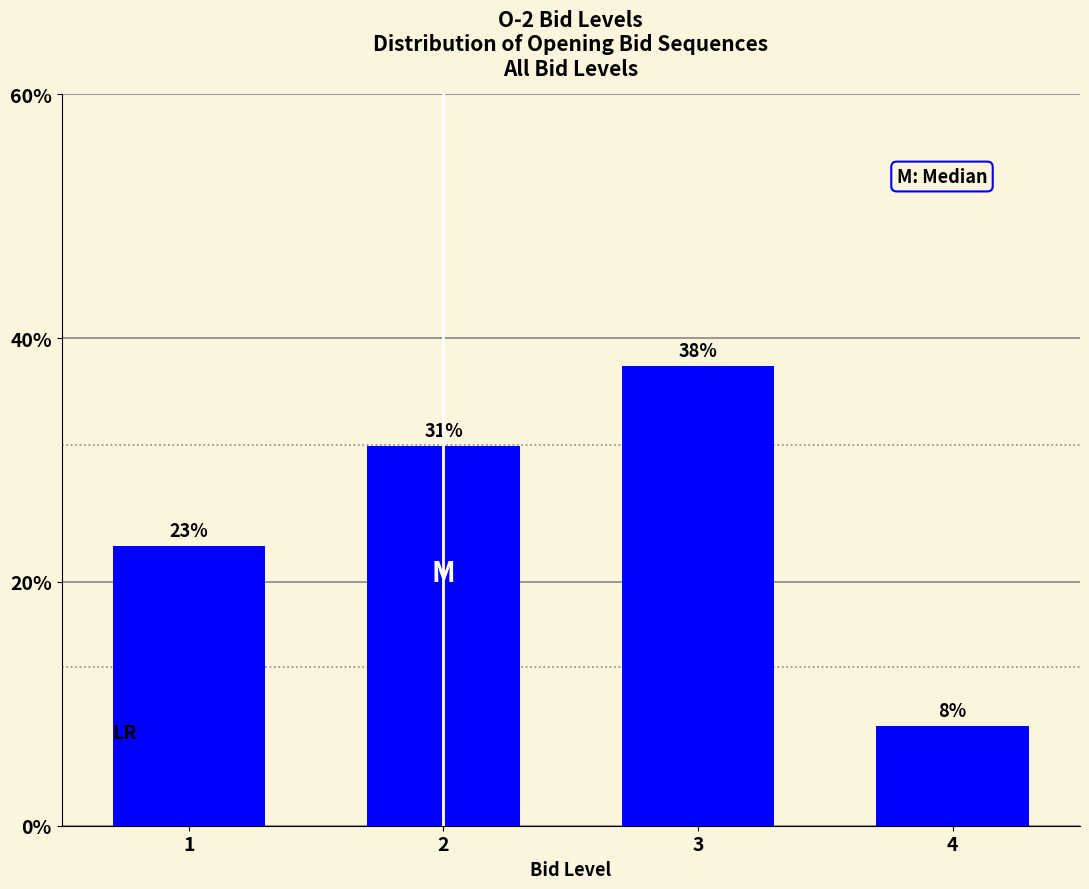

What is the value of the 1st bar from the left?

23.0